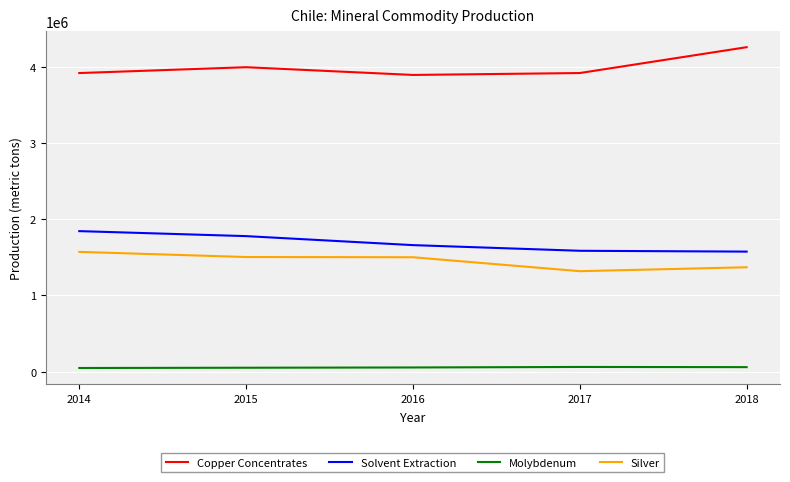

What is the total value across all series at 2017?

6884536